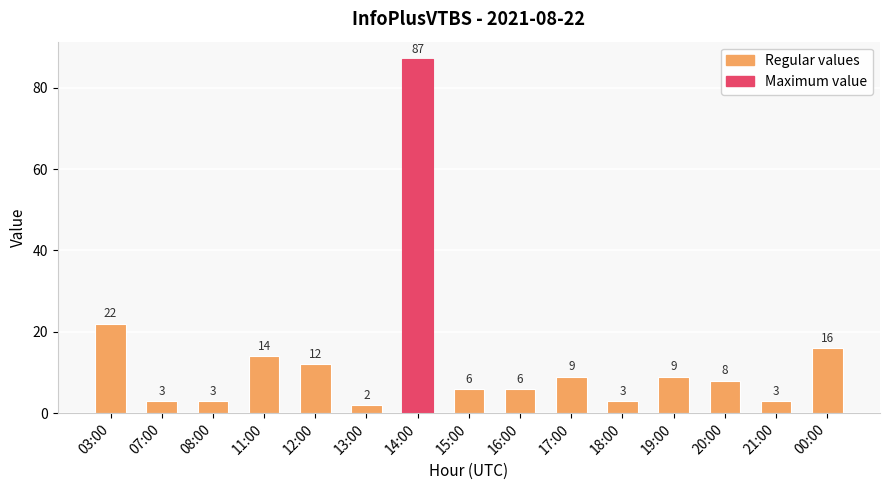

What is the sum of all values?

203